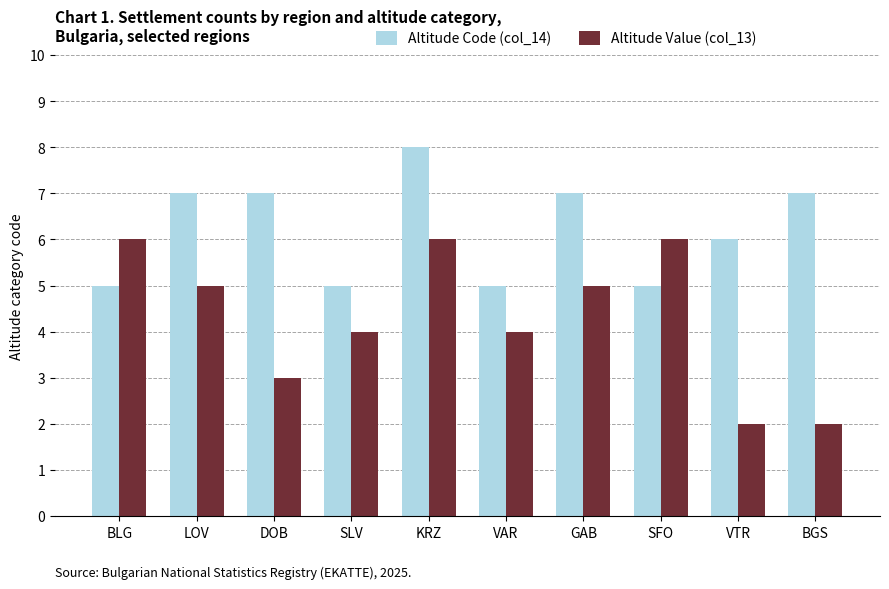

What is the difference between the Altitude Value (col_13) values at GAB and BGS?

3